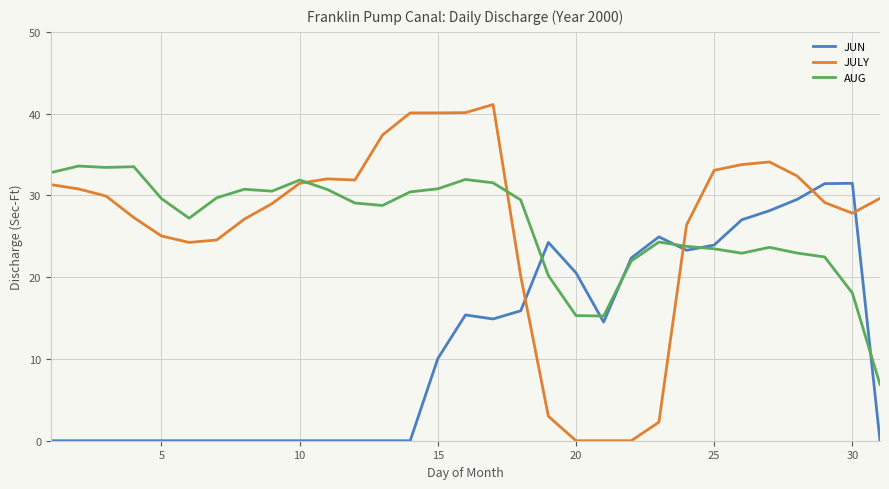

What is the maximum value shown in the chart?

41.1